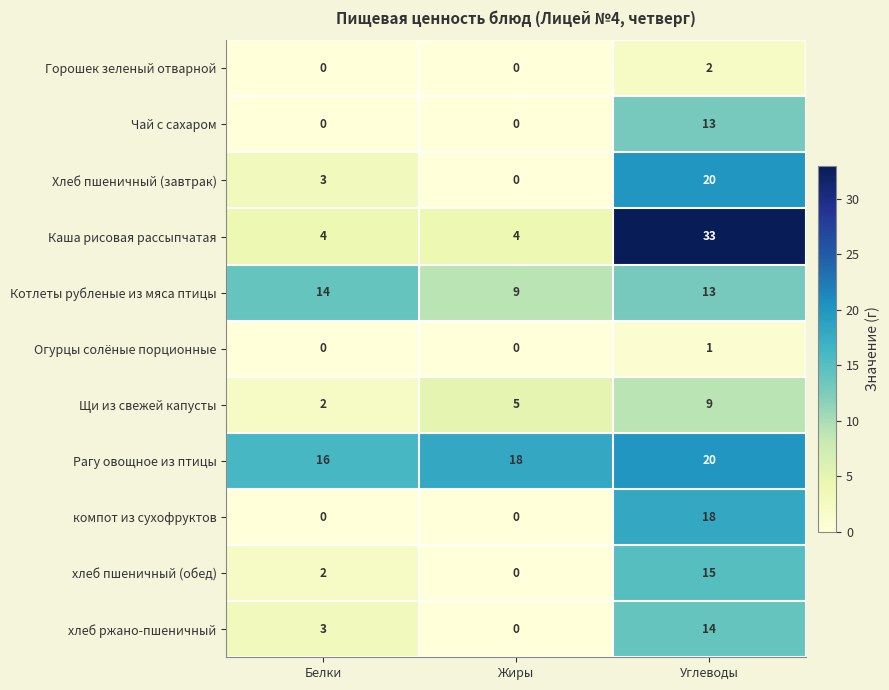

What is the difference between the highest and lowest values at Белки?

16